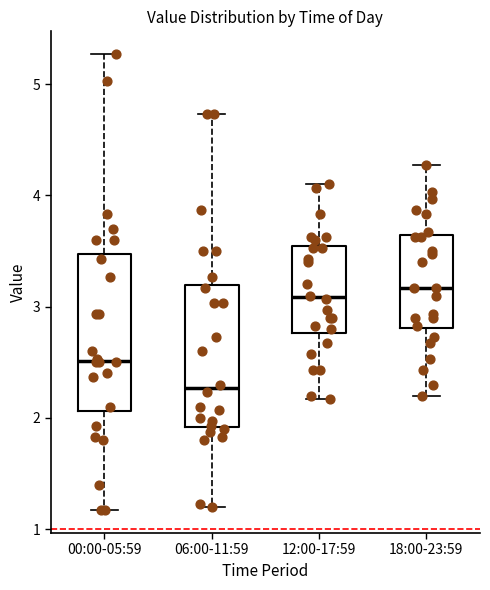

Reading left to right, transcribe this box plot: for each box, give where its median line is, the range the box spans, and where its two whiskers end, as read against the y-axis. The values are not printed on the chart, so give them approximately, as read against the axis.

00:00-05:59: median 2.5, box 2.1 to 3.5, whiskers 1.2 to 5.3
06:00-11:59: median 2.3, box 1.9 to 3.2, whiskers 1.2 to 4.7
12:00-17:59: median 3.1, box 2.8 to 3.5, whiskers 2.2 to 4.1
18:00-23:59: median 3.2, box 2.8 to 3.6, whiskers 2.2 to 4.3